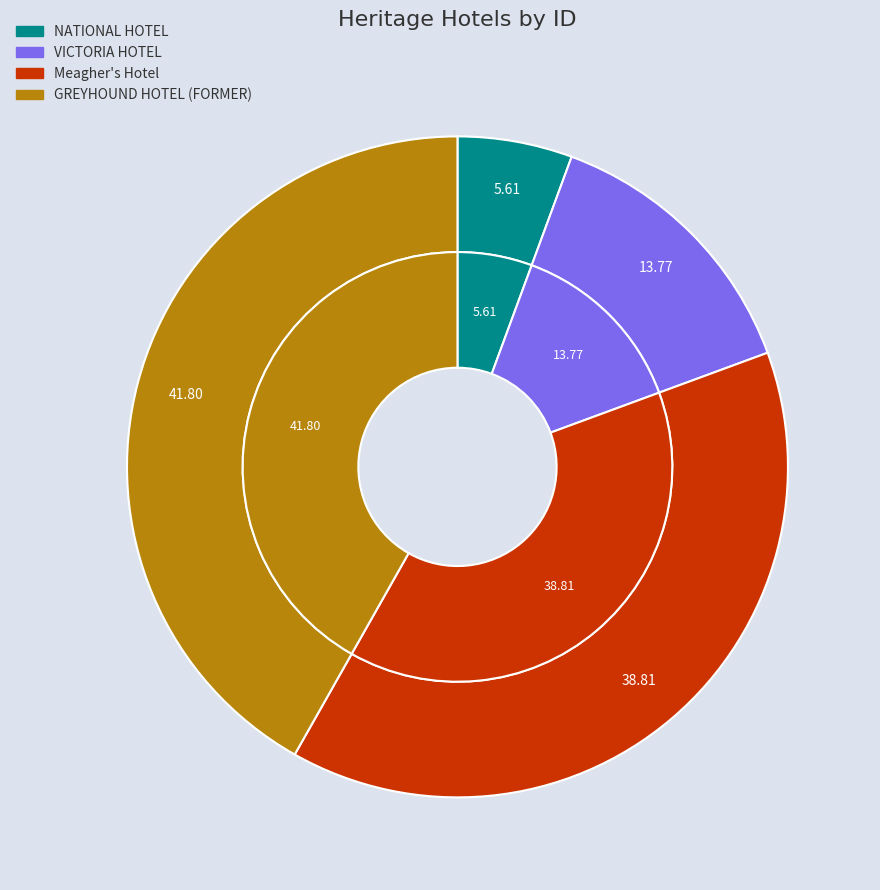

Rank the categories by value from highest to lowest.

GREYHOUND HOTEL (FORMER), Meagher's Hotel, VICTORIA HOTEL, NATIONAL HOTEL